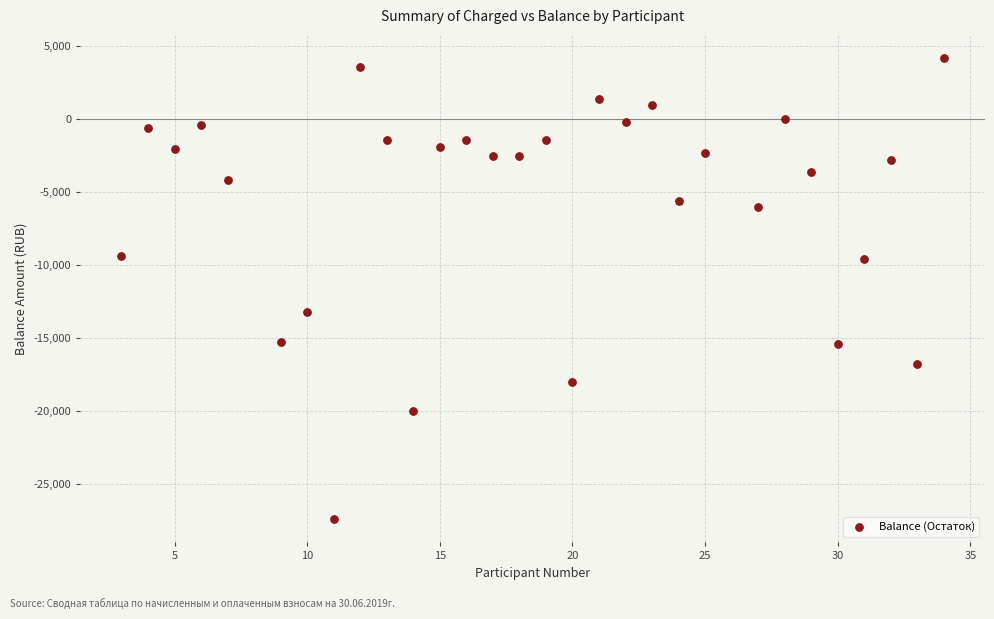

What is the range of Y values (max minus min)?

31630